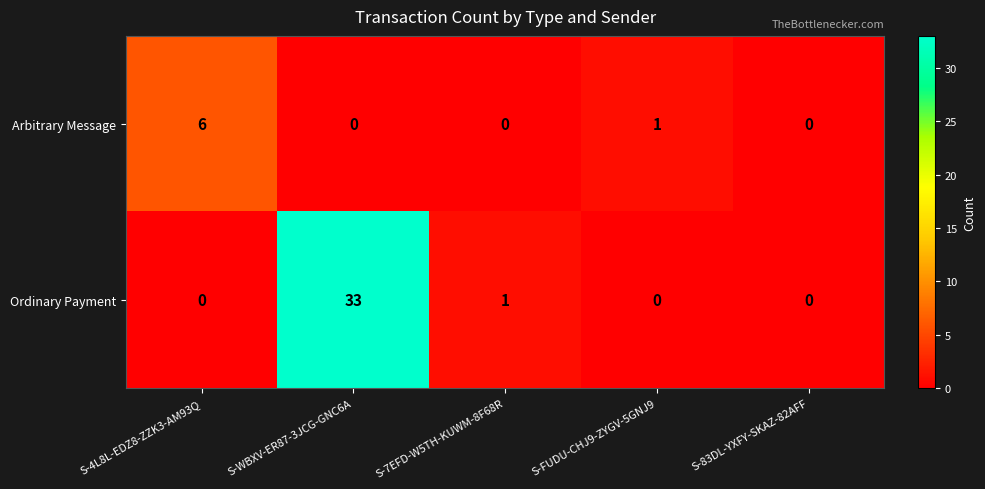

Rank the series by their maximum value, from highest to lowest.

Ordinary Payment, Arbitrary Message